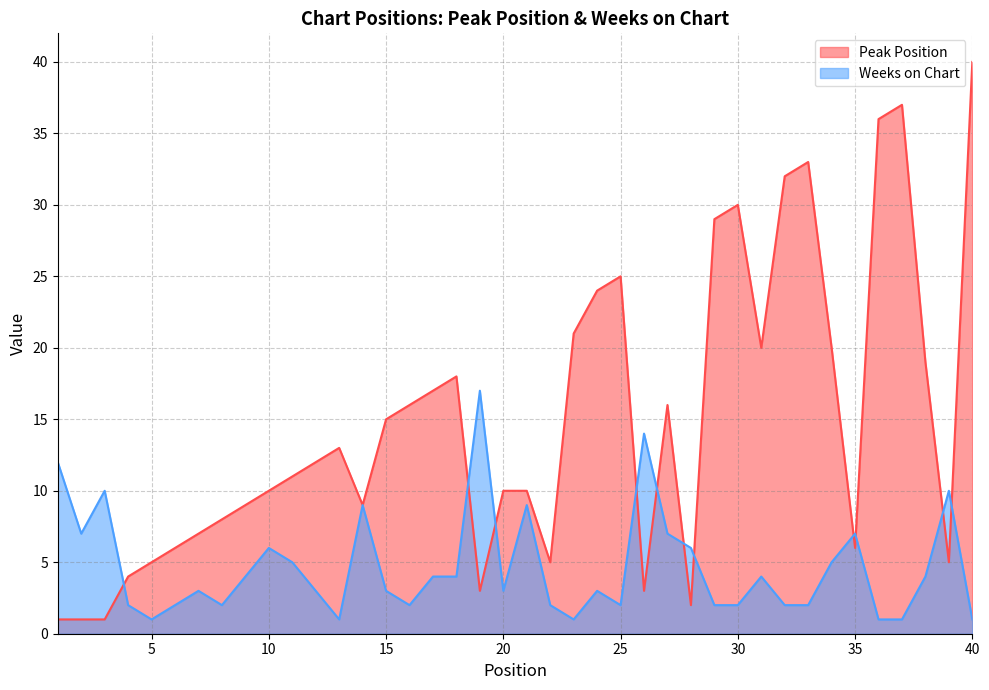

The Weeks on Chart series shows 1 at 30. True or false?

False